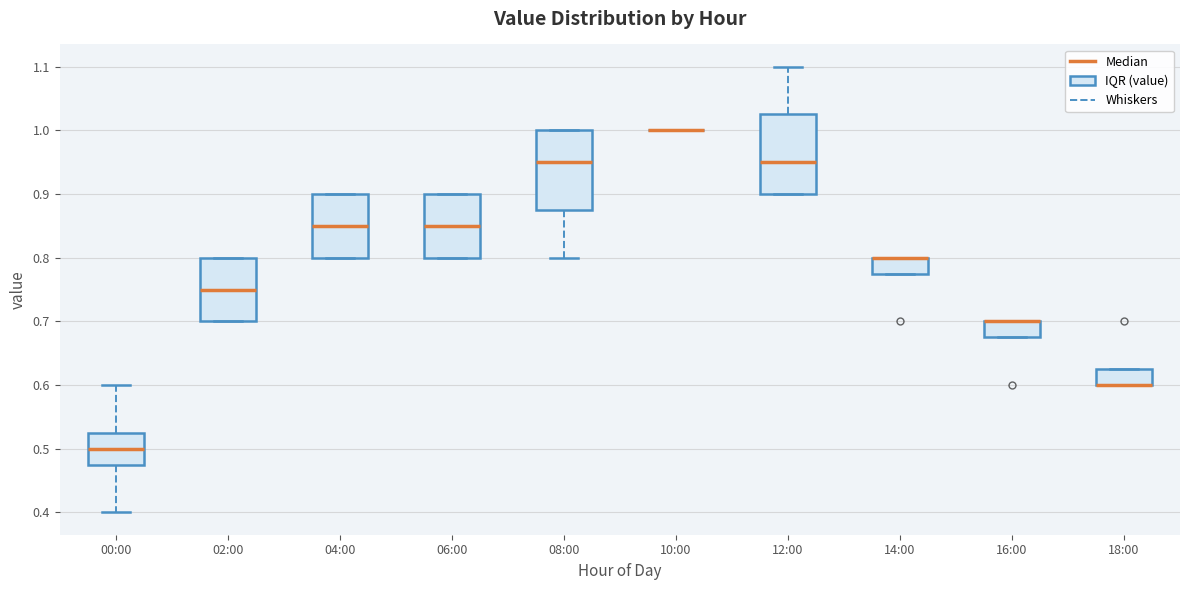

Reading left to right, read every box against the y-axis: the position of its median line, the range the box covers, and the ends of its whiskers. The values are not printed on the chart, so give them approximately, as read against the axis.

00:00: median 0.50, box 0.48 to 0.53, whiskers 0.40 to 0.60
02:00: median 0.75, box 0.70 to 0.80, whiskers 0.70 to 0.80
04:00: median 0.85, box 0.80 to 0.90, whiskers 0.80 to 0.90
06:00: median 0.85, box 0.80 to 0.90, whiskers 0.80 to 0.90
08:00: median 0.95, box 0.88 to 1.00, whiskers 0.80 to 1.00
10:00: box collapsed to a line at 1.00, whiskers 1.00 to 1.00
12:00: median 0.95, box 0.90 to 1.03, whiskers 0.90 to 1.10
14:00: median 0.80 (drawn on the box's upper edge), box 0.78 to 0.80, whiskers 0.78 to 0.80
16:00: median 0.70 (drawn on the box's upper edge), box 0.68 to 0.70, whiskers 0.68 to 0.70
18:00: median 0.60 (drawn on the box's lower edge), box 0.60 to 0.63, whiskers 0.60 to 0.63